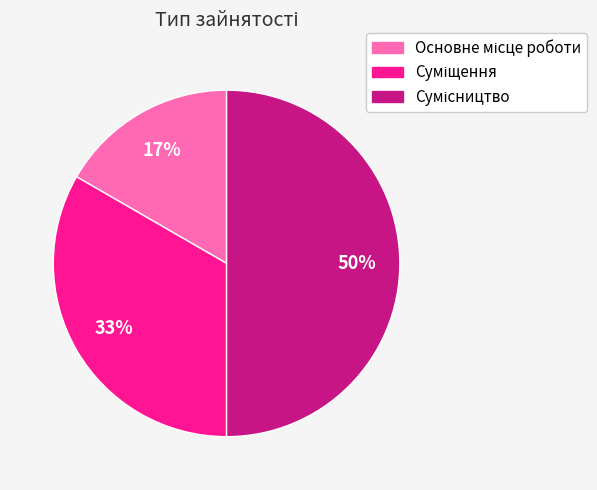

To the nearest percent, what is the difference between the largest and smallest slice percentages?

33%